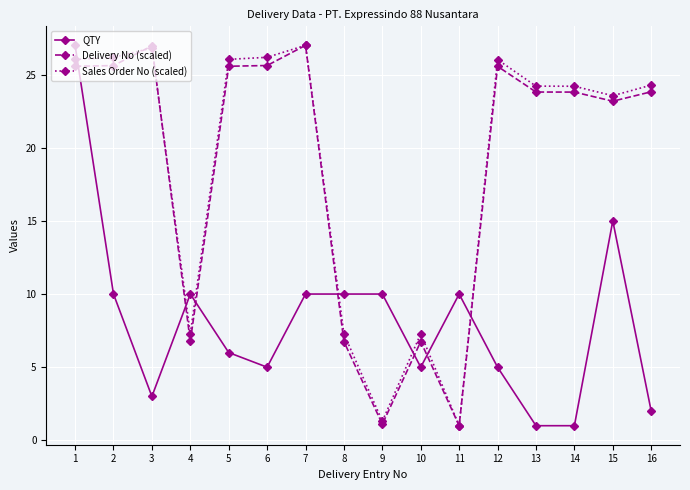

What is the average value of the Delivery No (scaled) series?

18.7